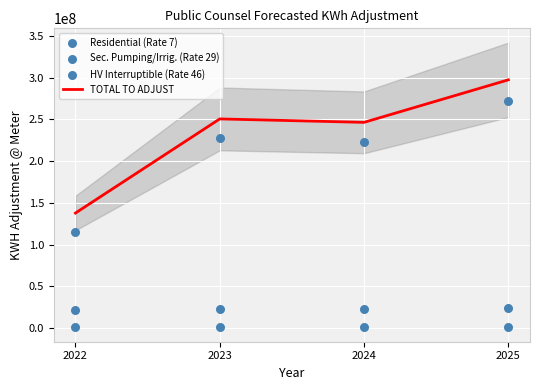

What are all the series names shown in the legend?

TOTAL TO ADJUST, Residential (Rate 7), Sec. Pumping/Irrig. (Rate 29), HV Interruptible (Rate 46)